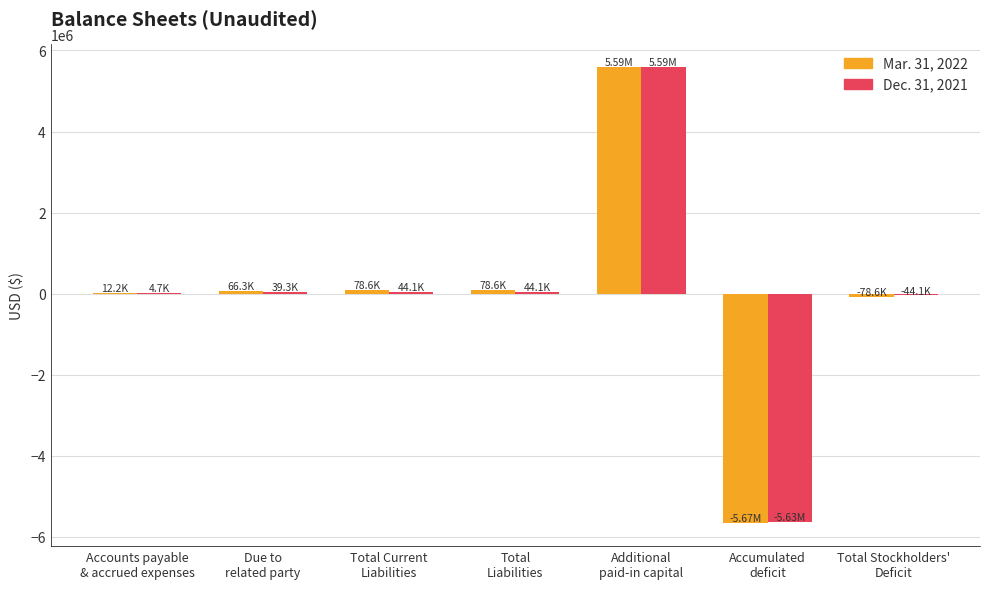

How many data points does each series have?

7